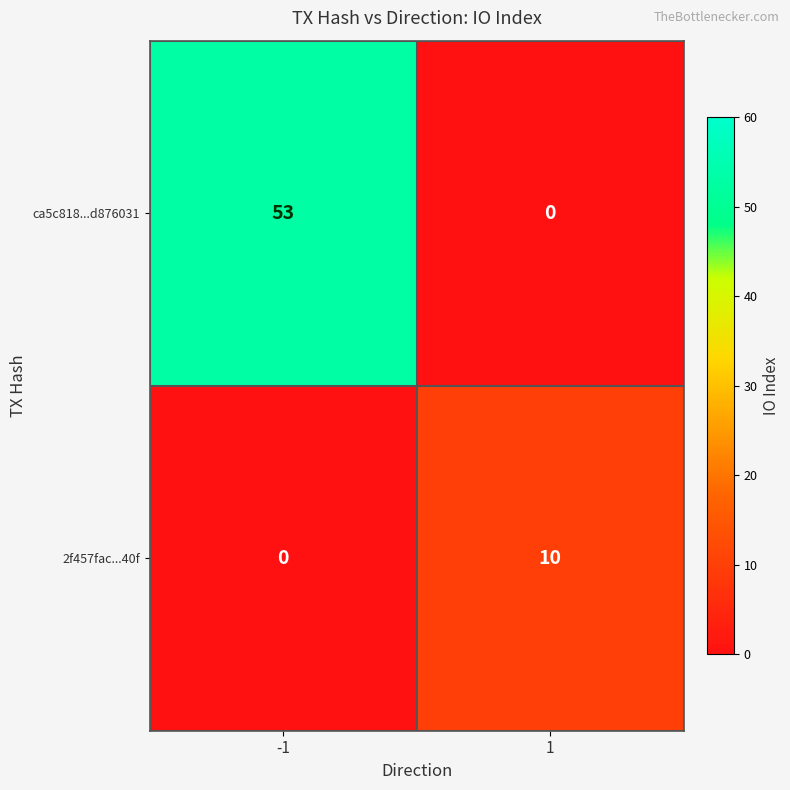

What is the total value across all series at 1?

10